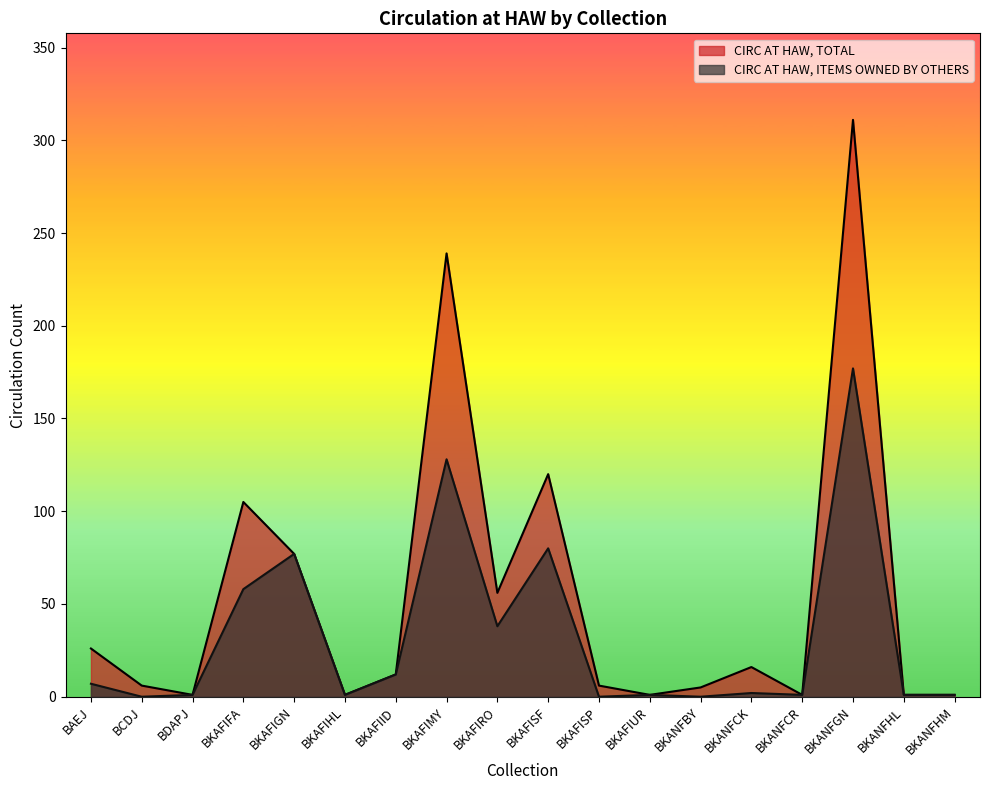

At BKAFISP, list the series in order from largest to smallest.

CIRC AT HAW, TOTAL, CIRC AT HAW, ITEMS OWNED BY OTHERS